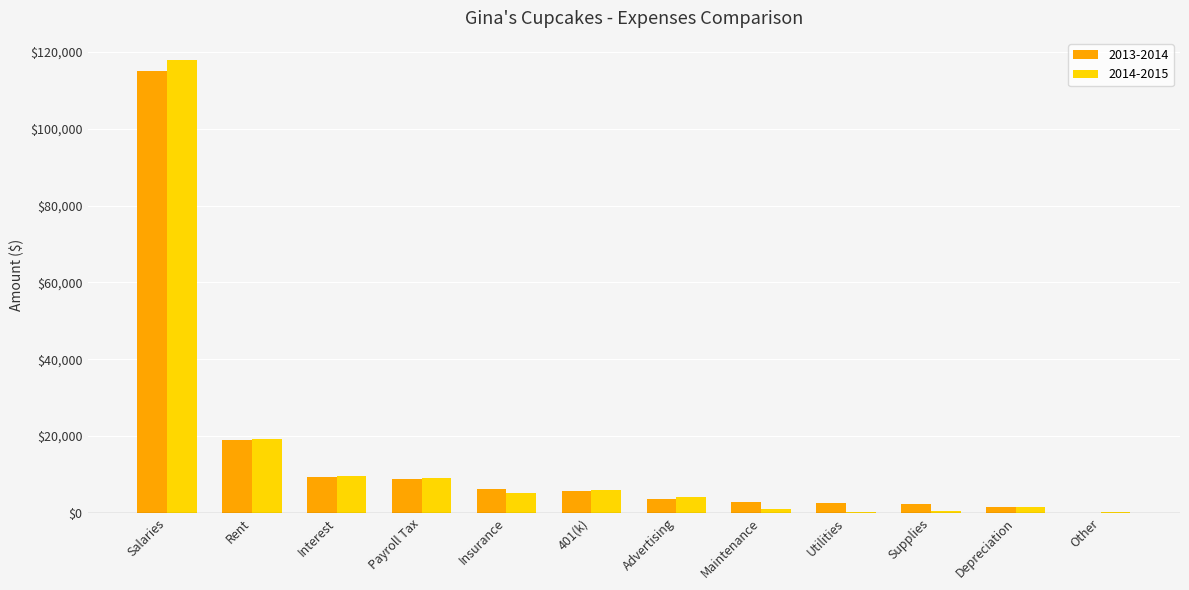

What is the total value across all series at Insurance?

11063.2